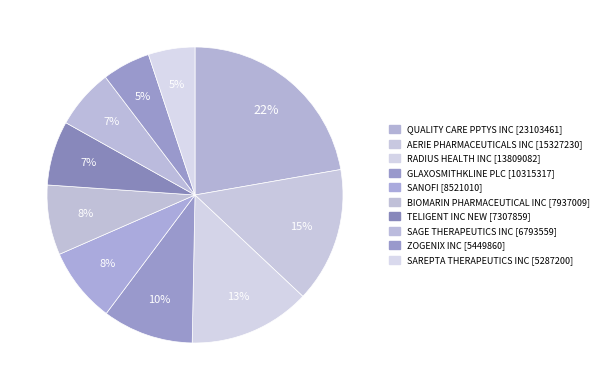

Count the number of slices in the pie.

10